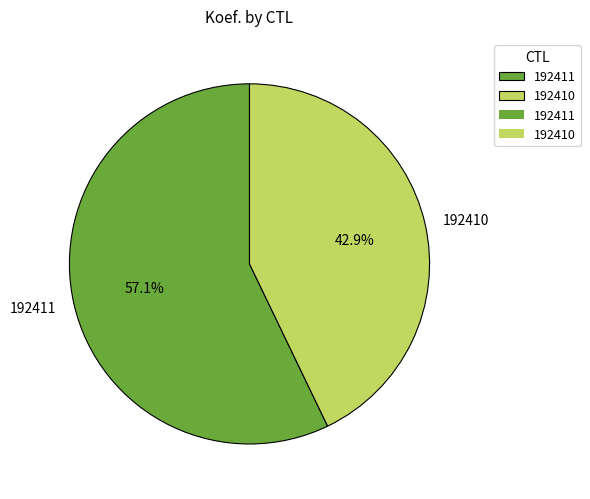

Is the sum of 192410 and 192411 greater than half?

Yes